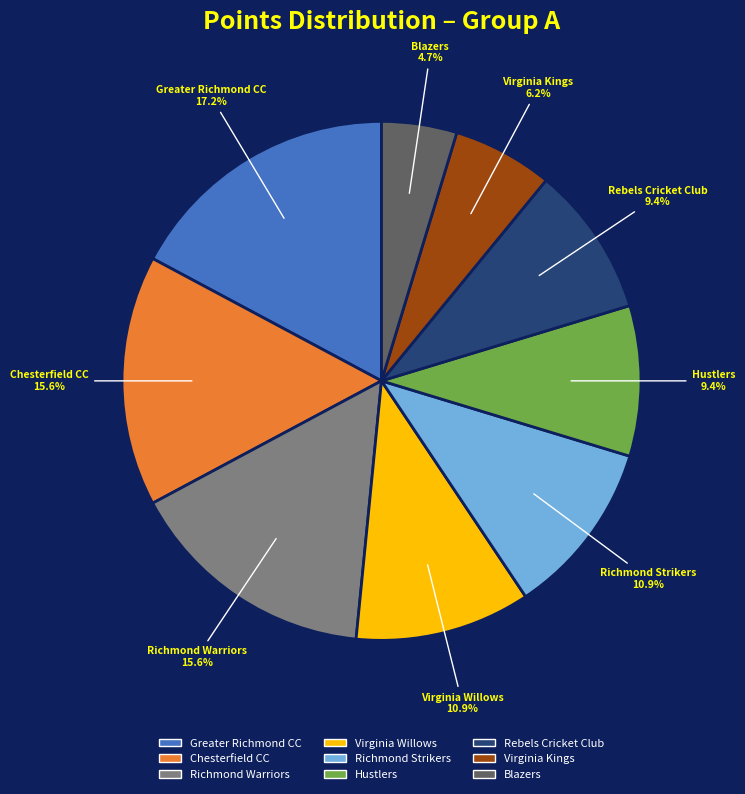

What percentage is the Virginia Willows slice, to the nearest percent?

11%